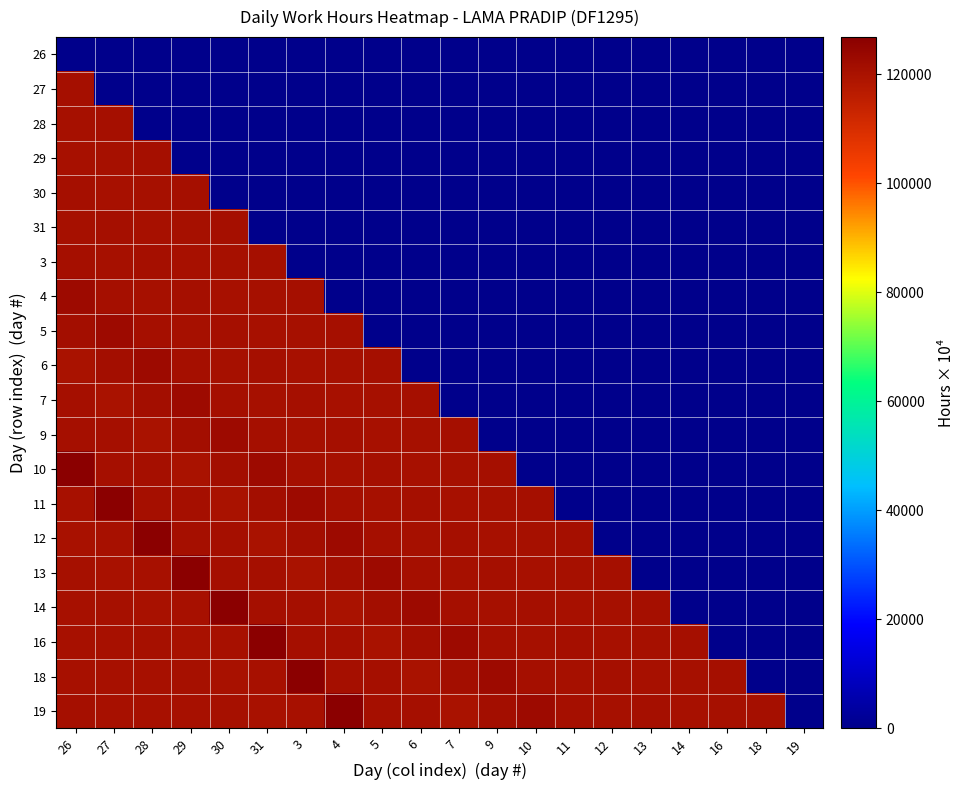

At which category is the sum across all series the highest?

26